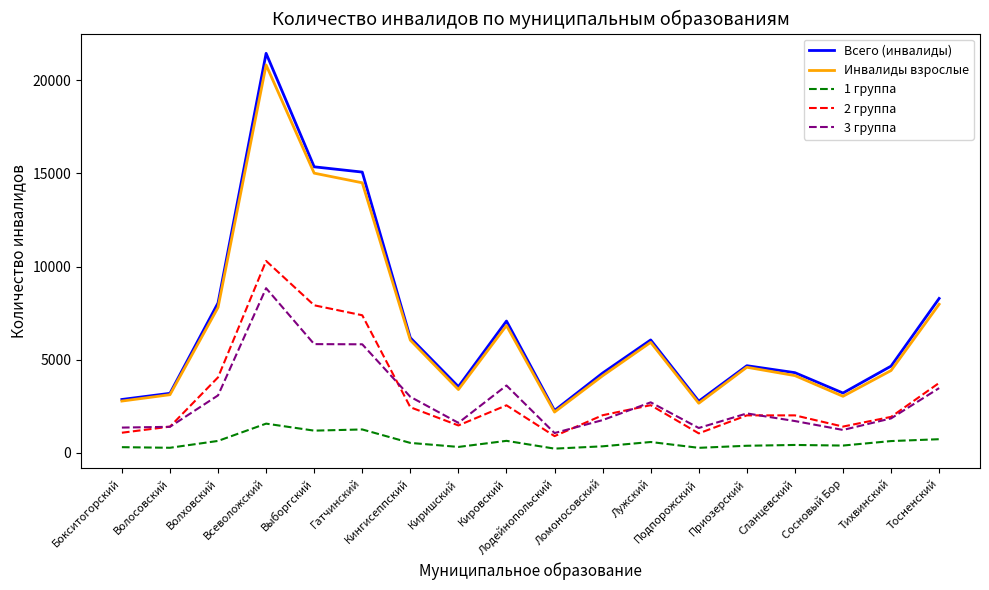

True or false: 1 группа and 2 группа cross at least once.

False